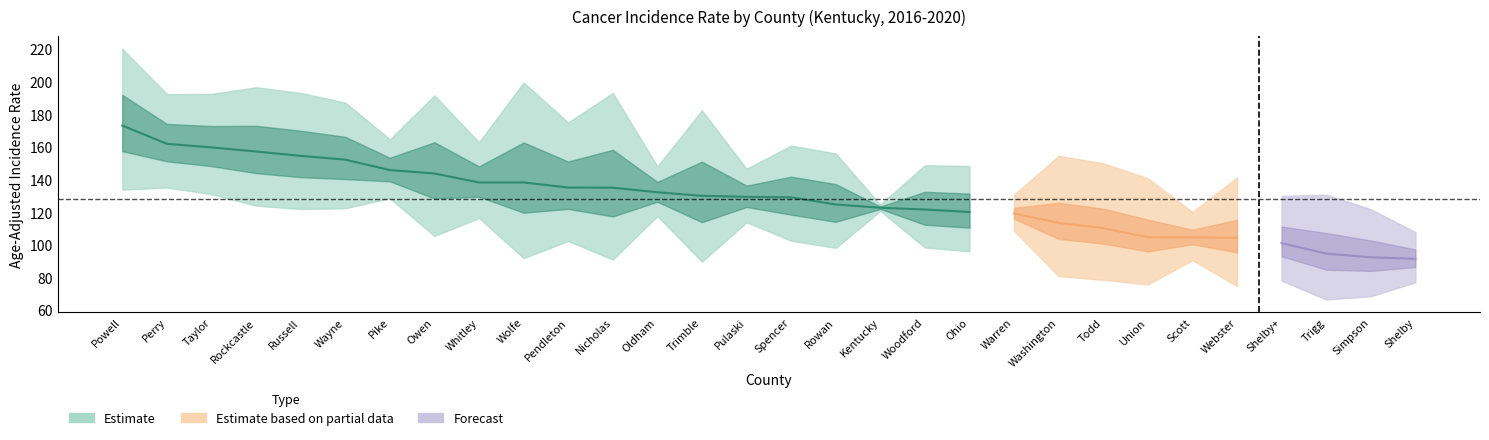

What is the sum of the lower_ci values at Ohio and Trimble?

185.6